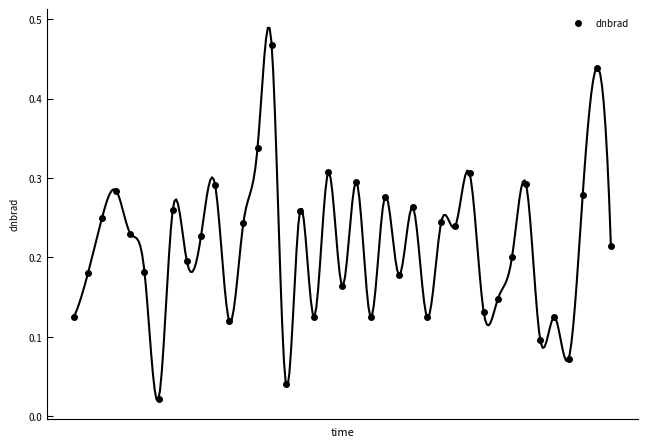

Between 28 and 25, which is larger?

28